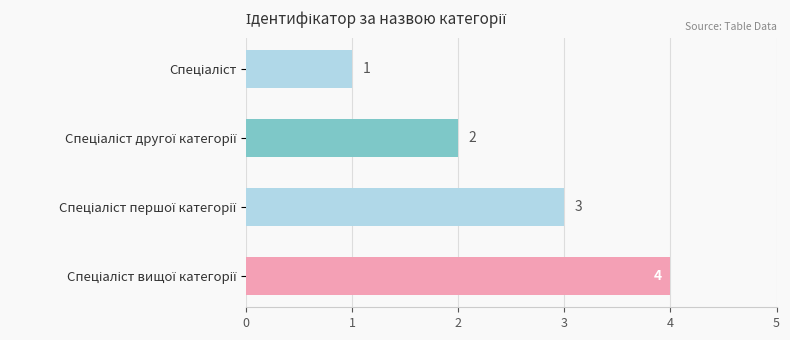

What is the value of the 1st bar from the top?

1